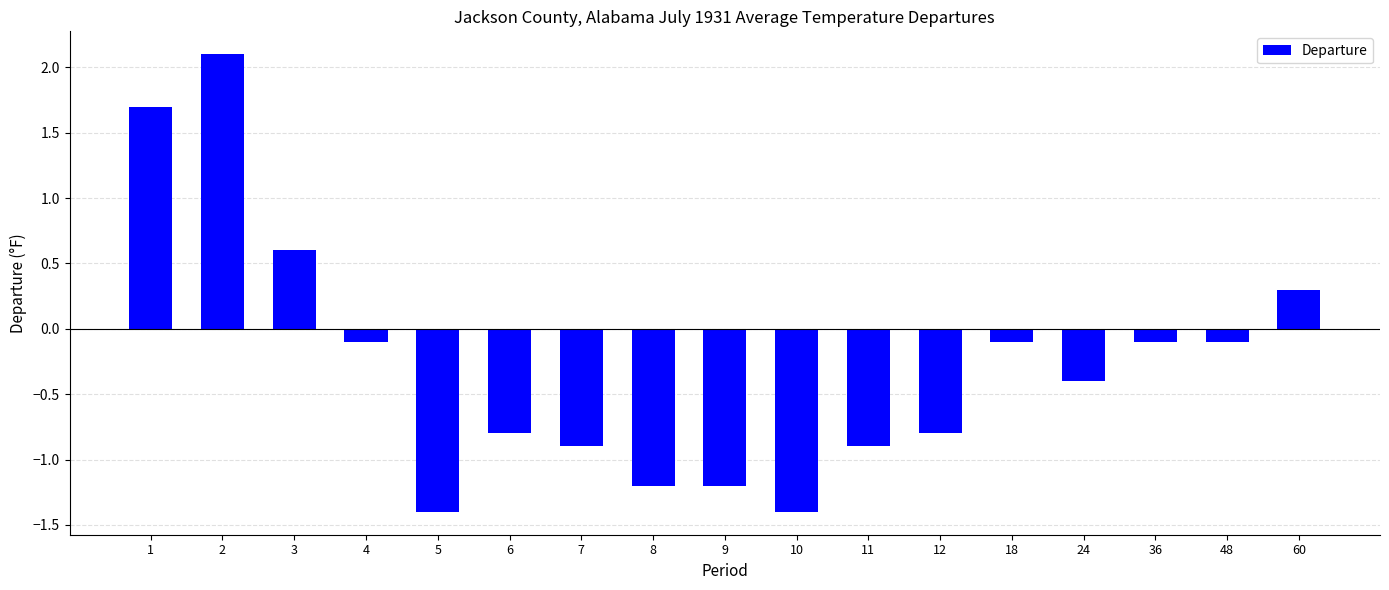

What is the difference between the second highest and minimum values?

3.1